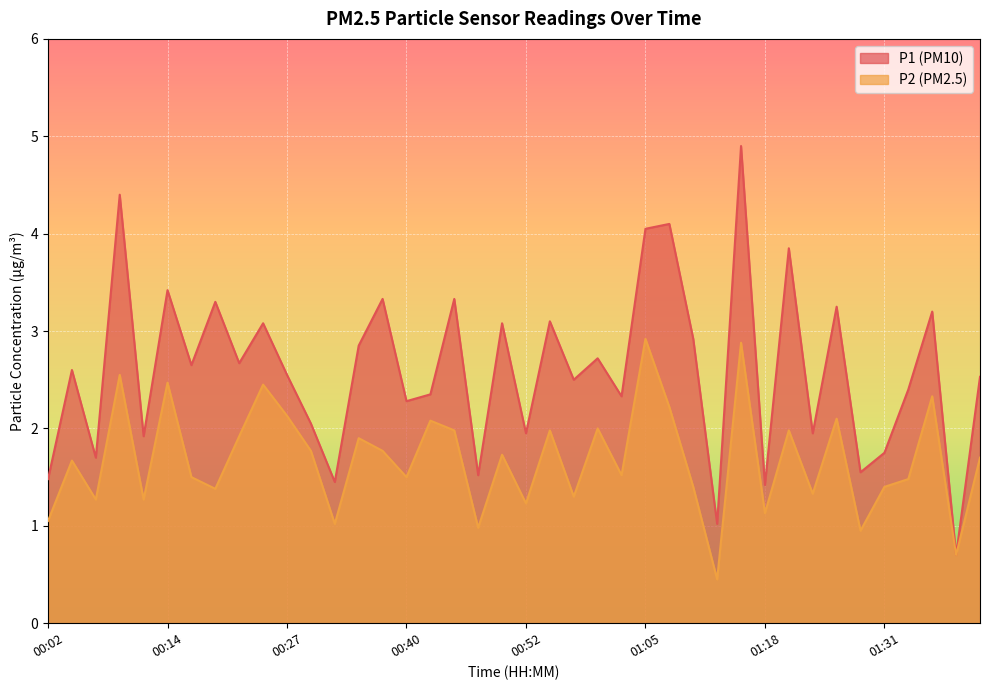

What is the difference between the maximum and minimum values in the P2 series?

2.5